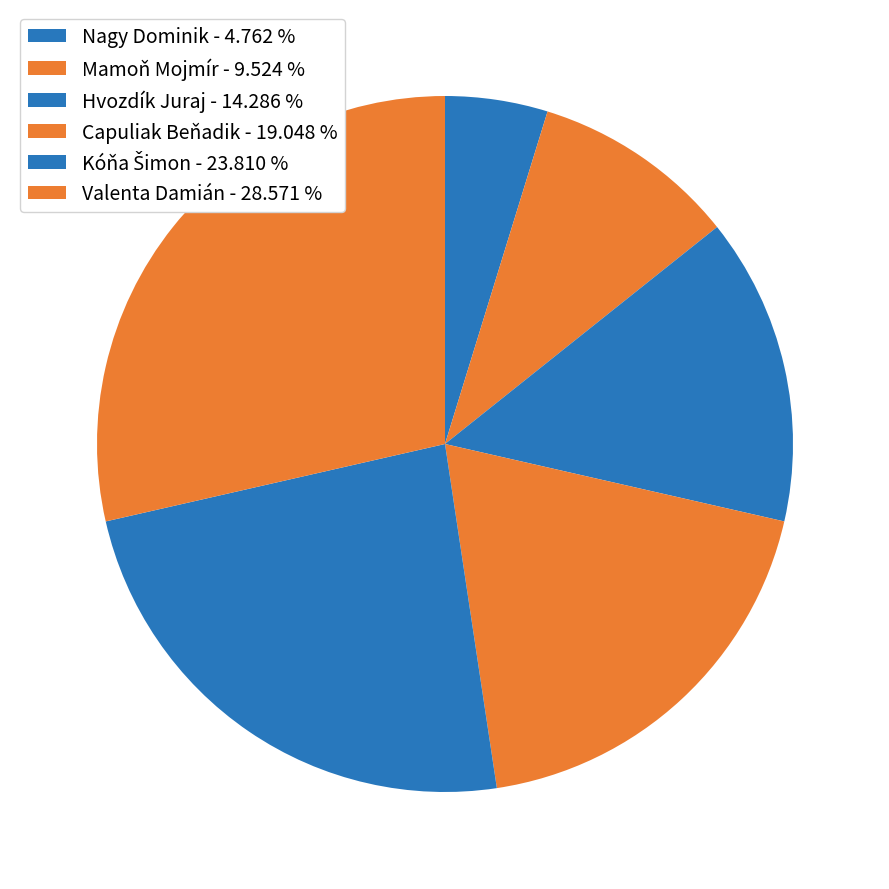

To the nearest percent, what portion does Capuliak Beňadik represent?

19%